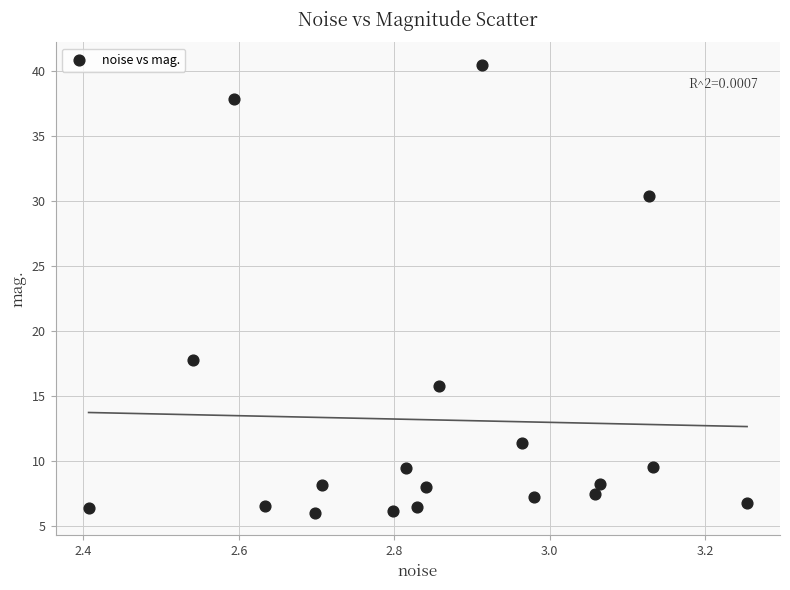

What Y value in the scatter plot is closest to 23?

17.8